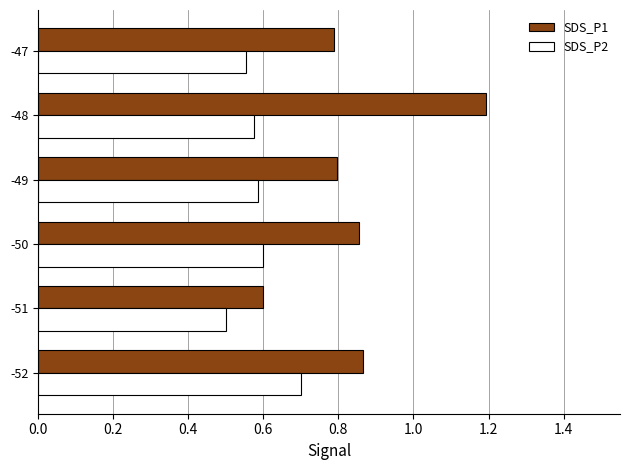

The value of SDS_P1 at -49 is 0.3. True or false?

False